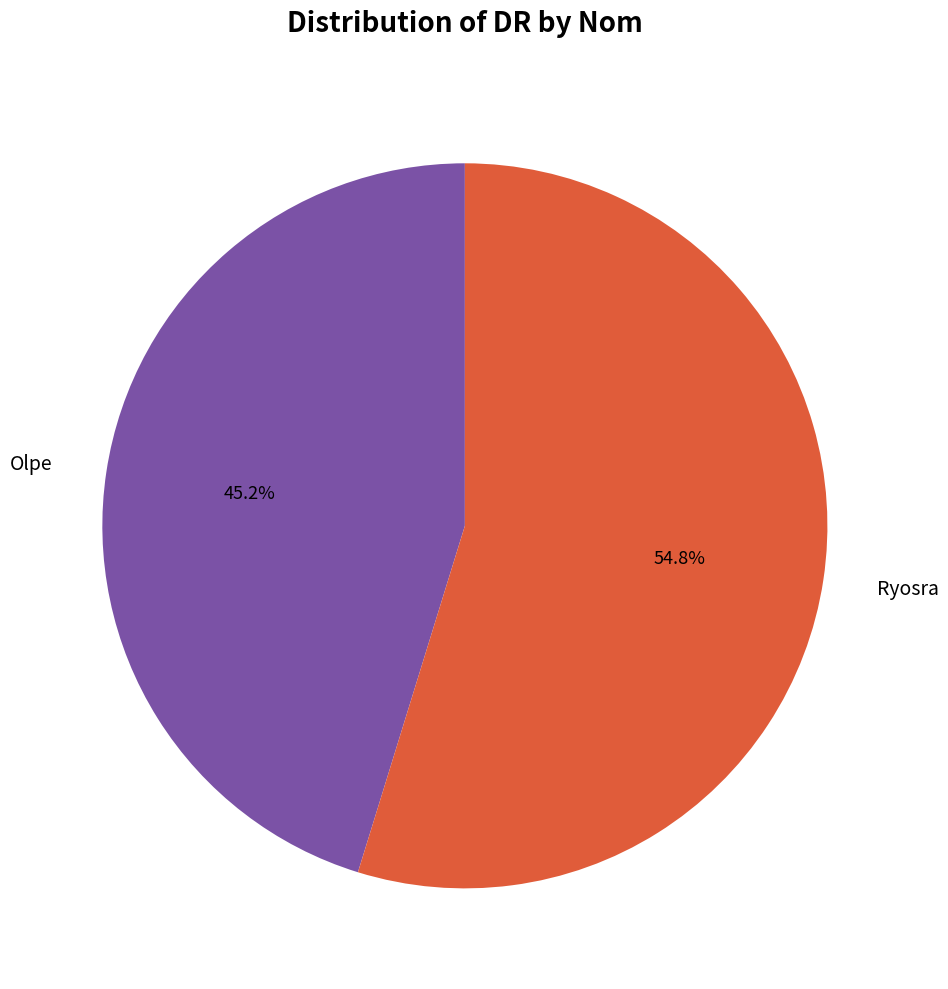

Does Ryosra represent more than half of the total?

Yes